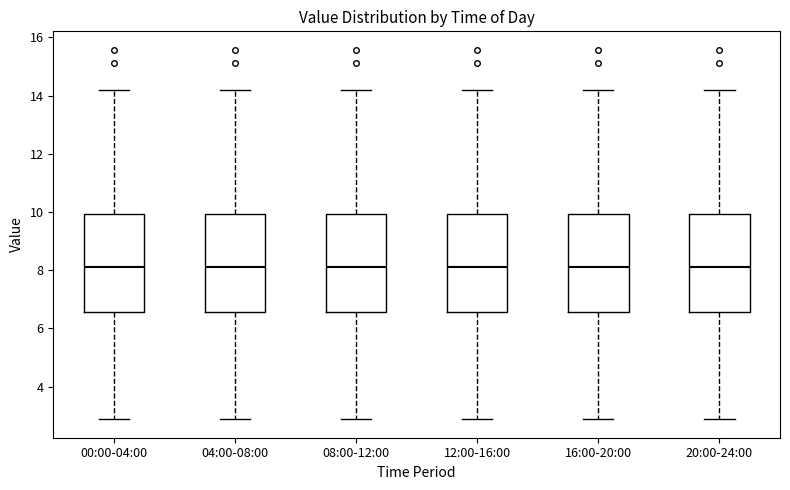

Reading left to right, transcribe this box plot: for each box, give where its median line is, the range the box spans, and where its two whiskers end, as read against the y-axis. The values are not printed on the chart, so give them approximately, as read against the axis.

00:00-04:00: median 8.2, box 6.6 to 10.0, whiskers 2.8 to 14.2
04:00-08:00: median 8.2, box 6.6 to 10.0, whiskers 2.8 to 14.2
08:00-12:00: median 8.2, box 6.6 to 10.0, whiskers 2.8 to 14.2
12:00-16:00: median 8.2, box 6.6 to 10.0, whiskers 2.8 to 14.2
16:00-20:00: median 8.2, box 6.6 to 10.0, whiskers 2.8 to 14.2
20:00-24:00: median 8.2, box 6.6 to 10.0, whiskers 2.8 to 14.2